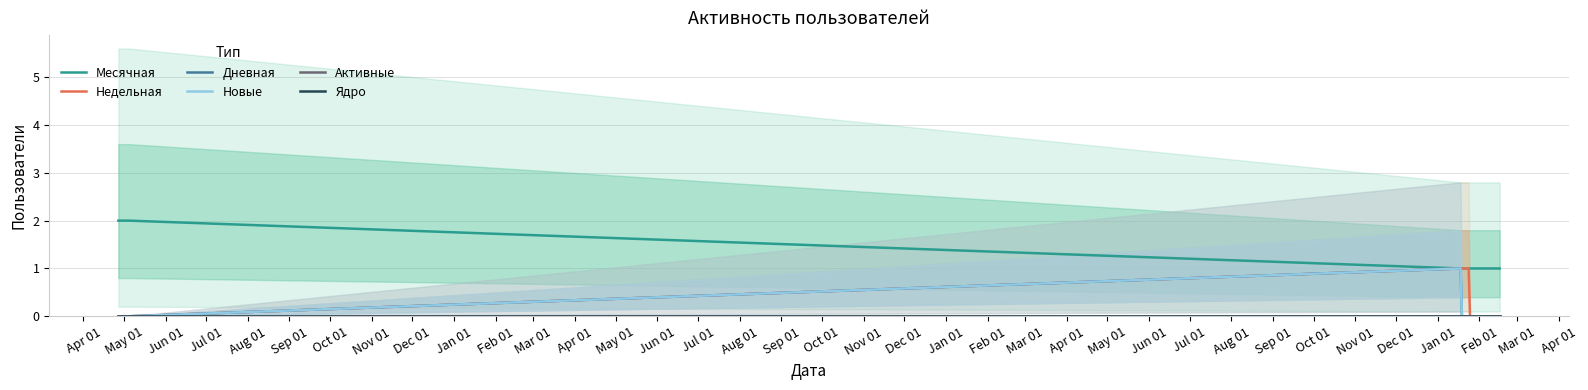

Is the value of Активные at Jul 01 greater than the value of Месячная at Jun 01?

No